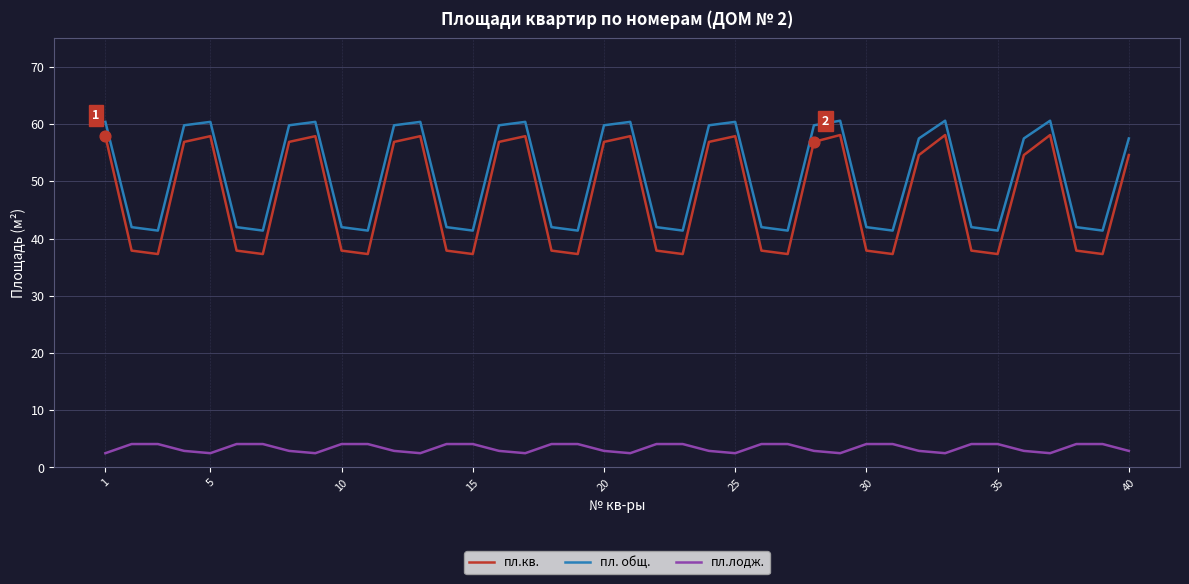

What are all the series names shown in the legend?

пл.кв., пл. общ., пл.лодж.